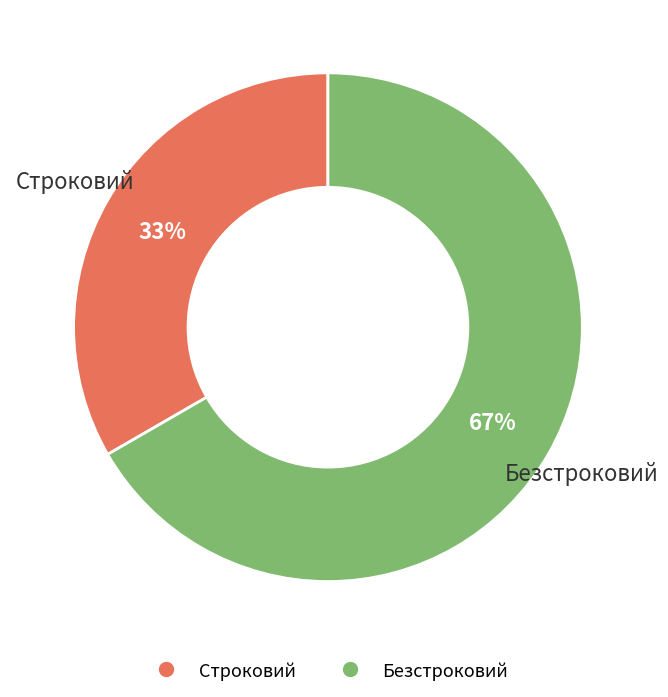

Is the sum of Безстроковий and Строковий greater than half?

Yes